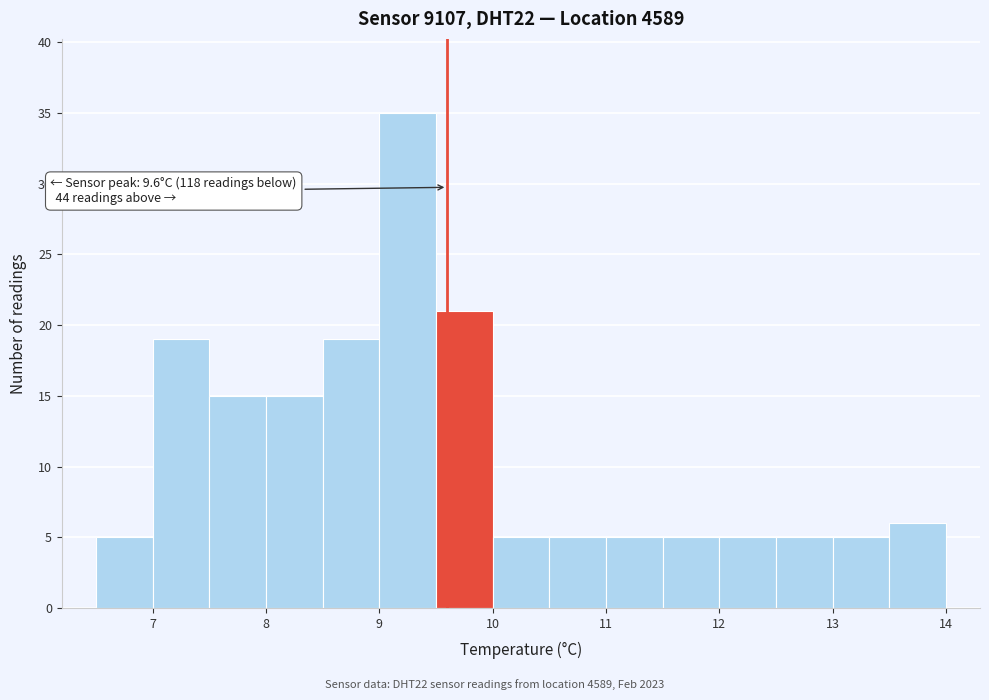

Which range on the x-axis has the tallest bar?

9.0 to 9.5